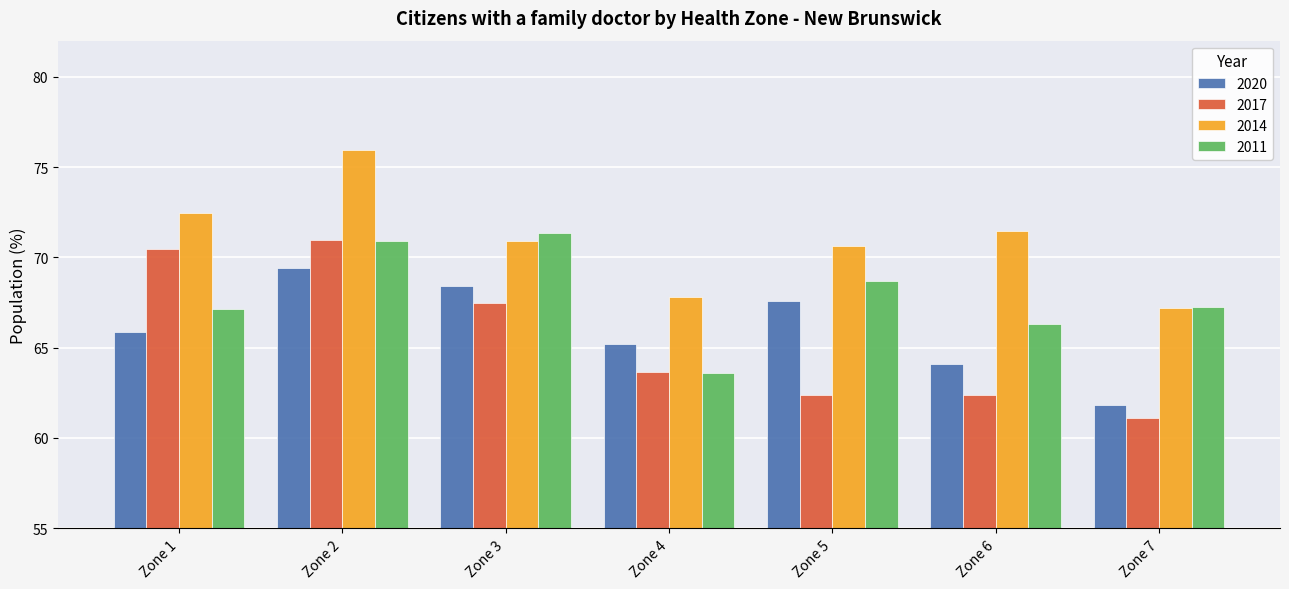

What is the sum of the 2020 values at Zone 1 and Zone 4?

131.1